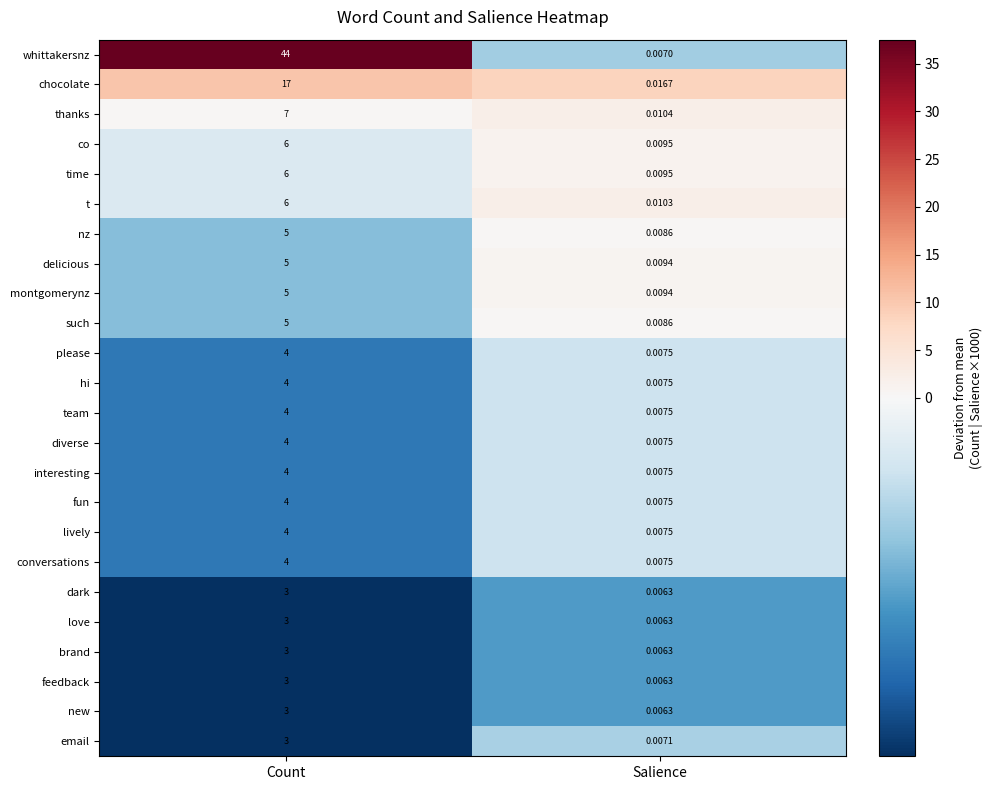

Where is whittakersnz nearest to the value 22?

Salience